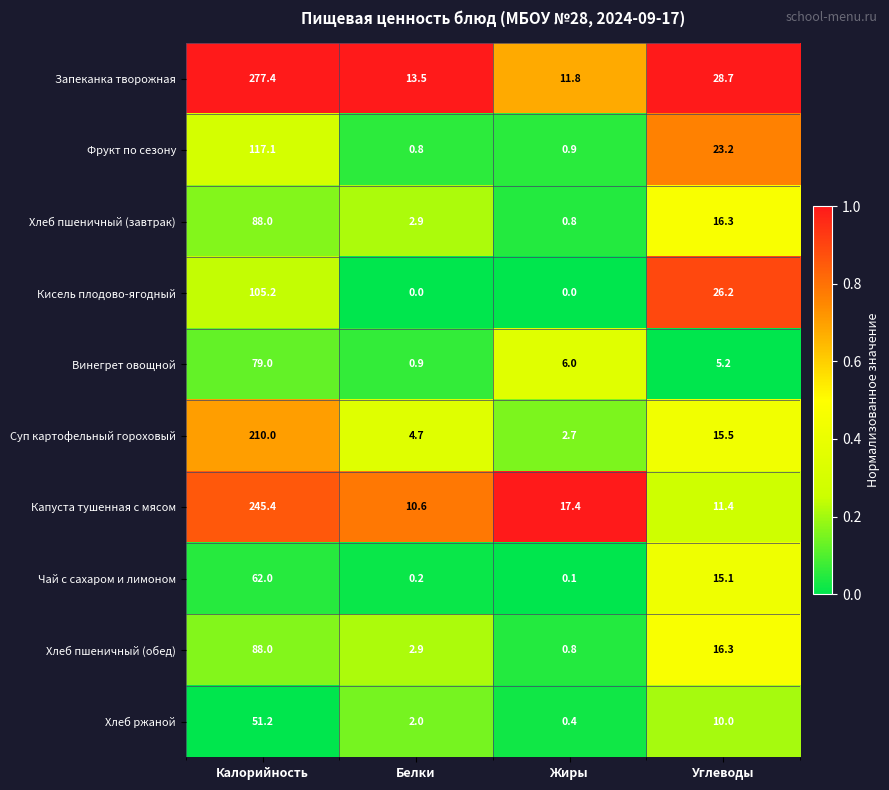

At which category does the chart reach its peak across all series?

Калорийность